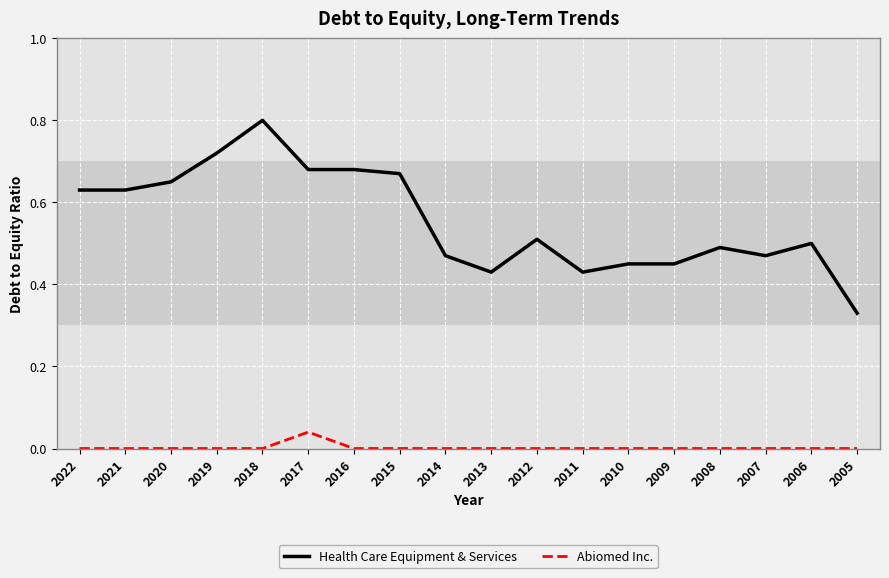

What are all the series names shown in the legend?

Health Care Equipment & Services, Abiomed Inc.